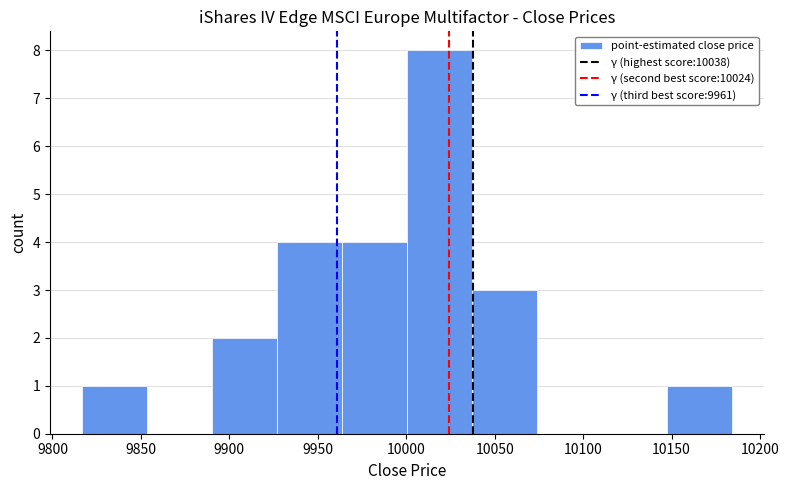

Over which range of the x-axis is the bar tallest?

10000 to 10035